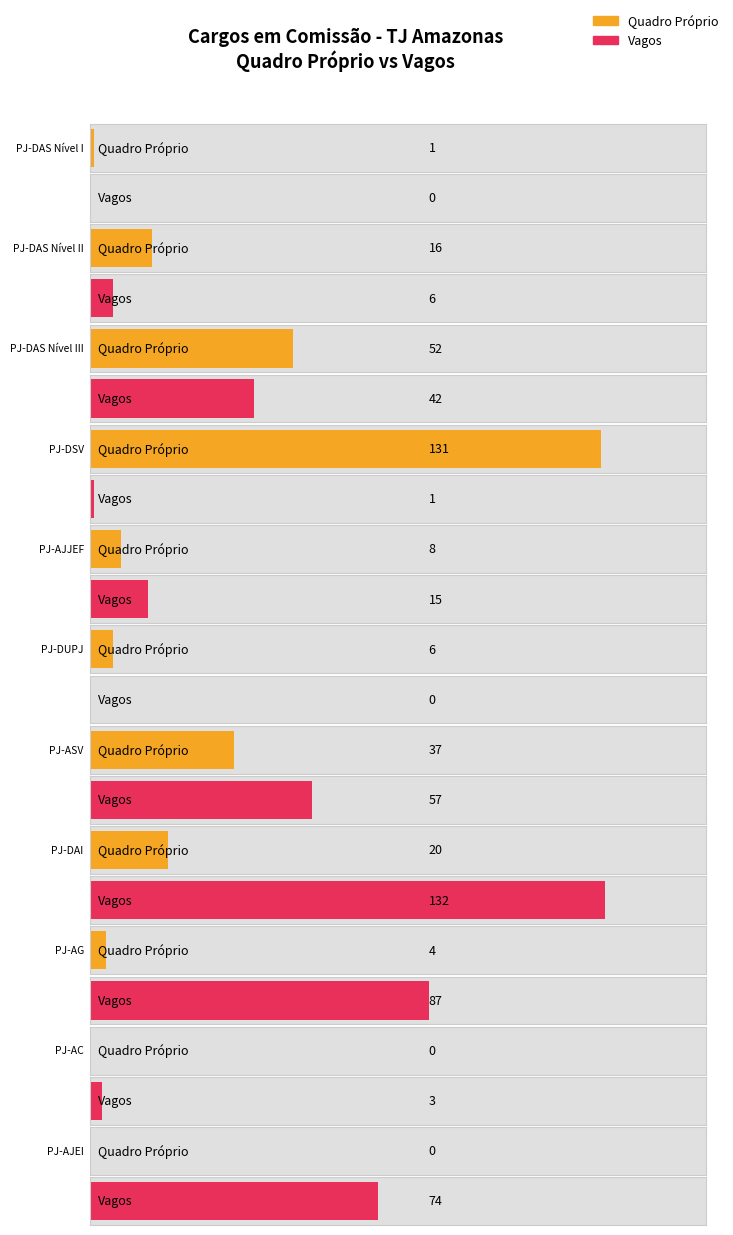

Reading left to right, what are all the values shown in this chart?

Quadro Próprio: 1	16	52	131	8	6	37	20	4	0	0
VAGOS: 0	6	42	1	15	0	57	132	87	3	74